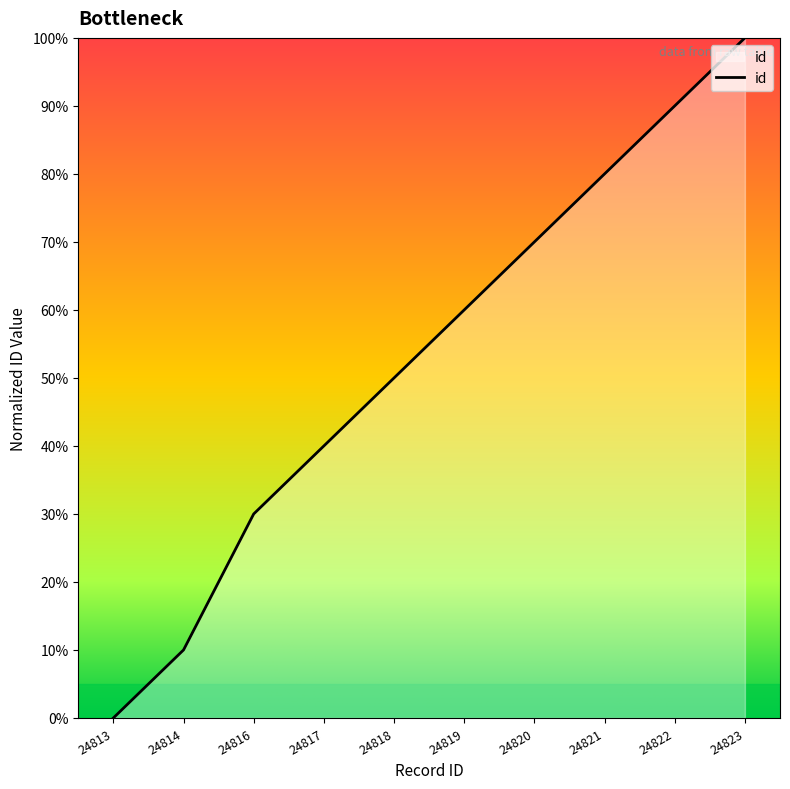

List the labels in order of value, smallest first.

24813, 24814, 24816, 24817, 24818, 24819, 24820, 24821, 24822, 24823